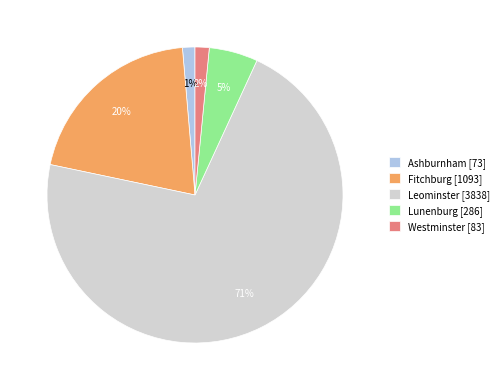

How many segments does this pie chart have?

5